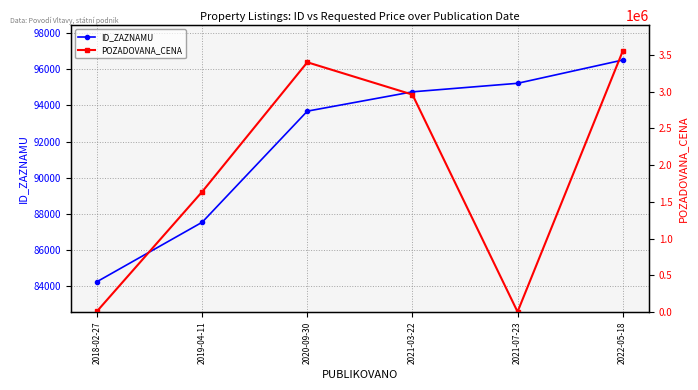

How many values in the POZADOVANA_CENA series exceed 2960000?

2